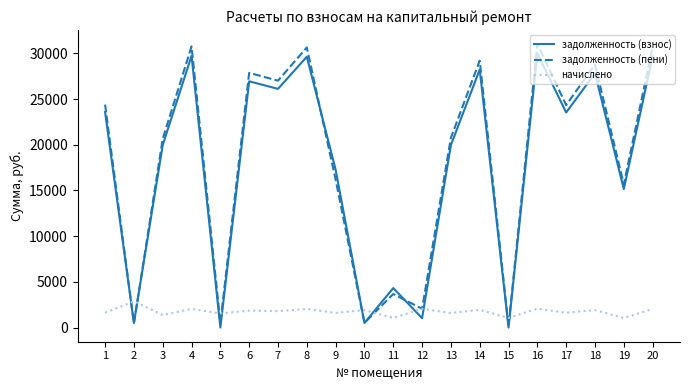

At which category does начислено reach its first local peak?

2